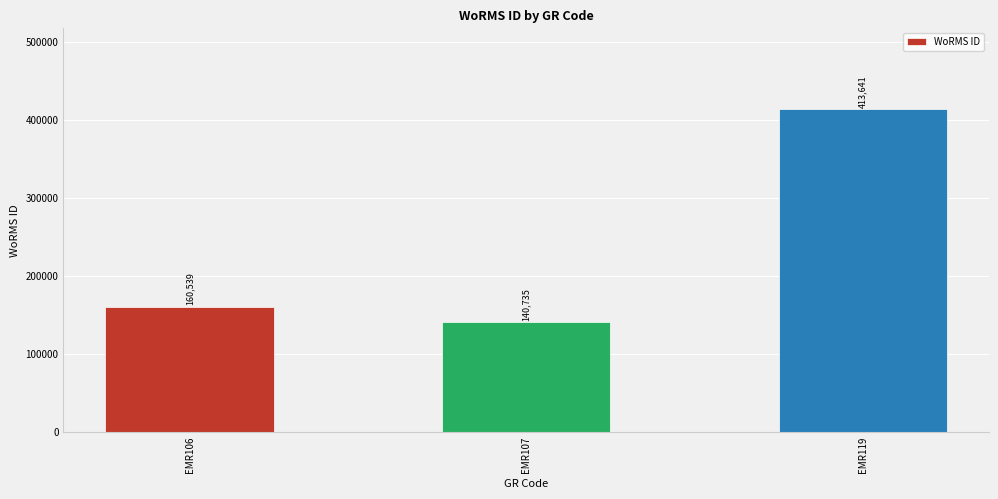

Reading left to right, extract all data points from this chart.

EMR106=160539	EMR107=140735	EMR119=413641